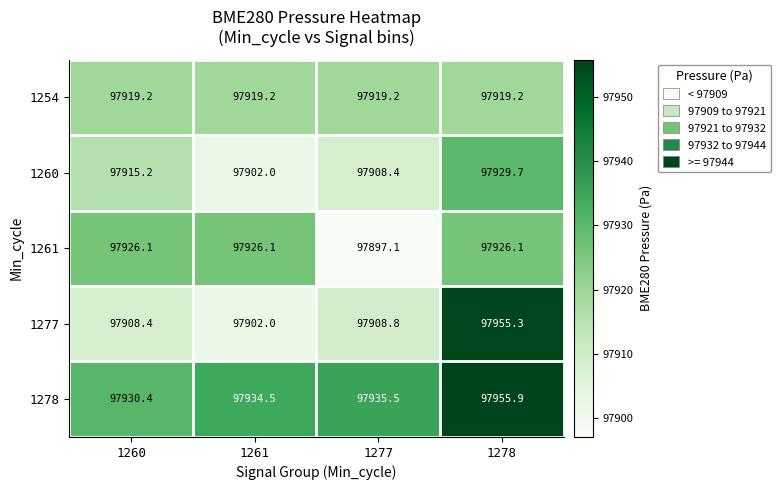

What is the difference between the maximum and minimum values in the 1277 series?

53.3